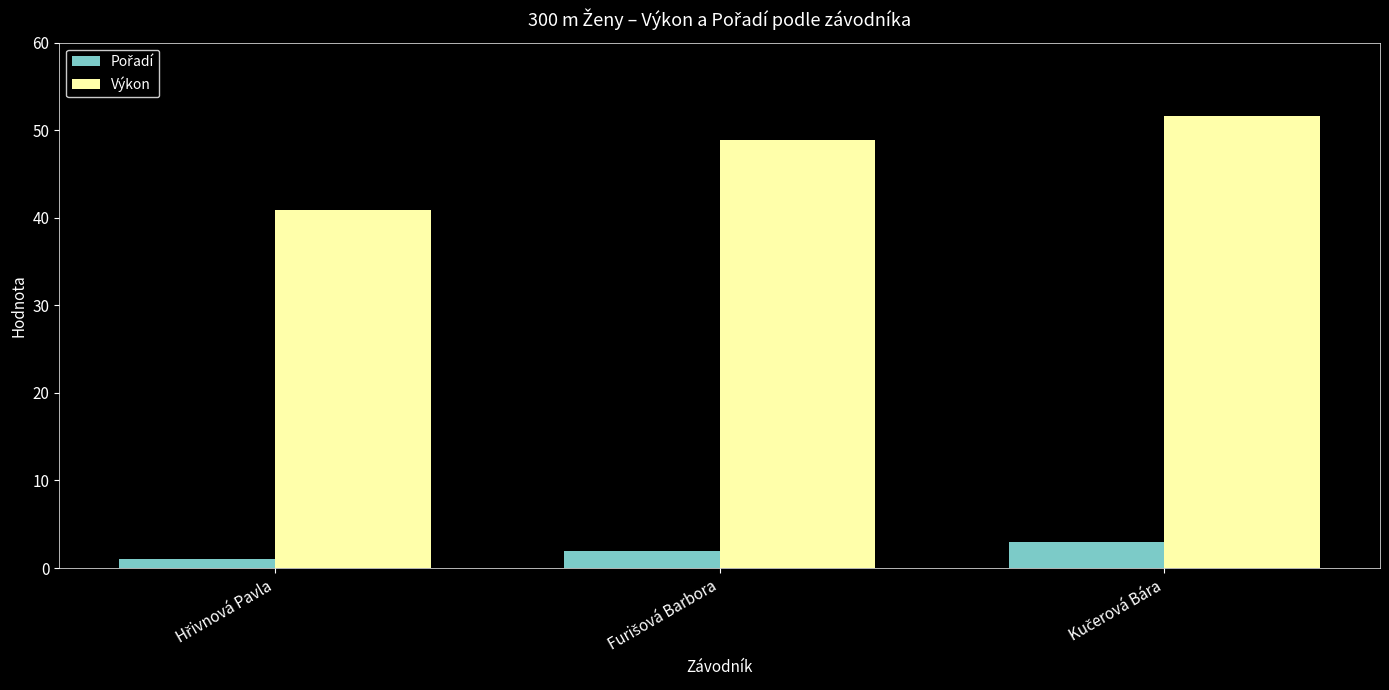

At how many categories does at least one series exceed 47?

2